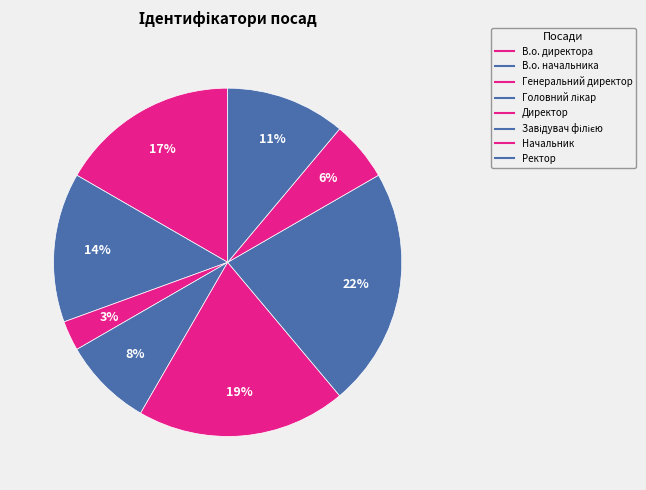

How many slices are in this pie chart?

8